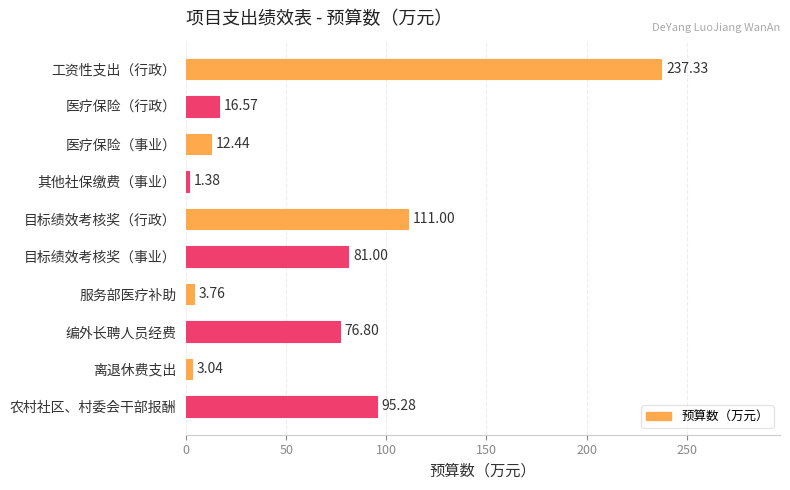

Between 其他社保缴费（事业） and 编外长聘人员经费, which is larger?

编外长聘人员经费